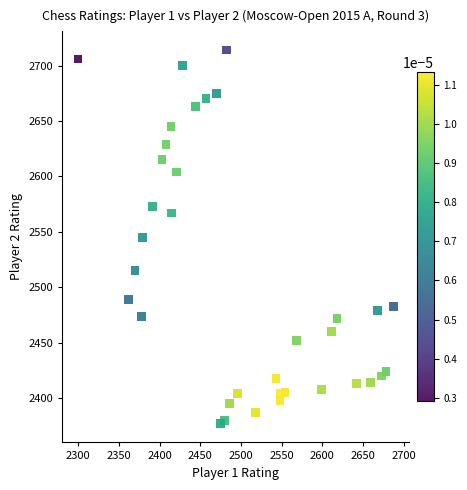

What is the range of X values (max minus min)?

387